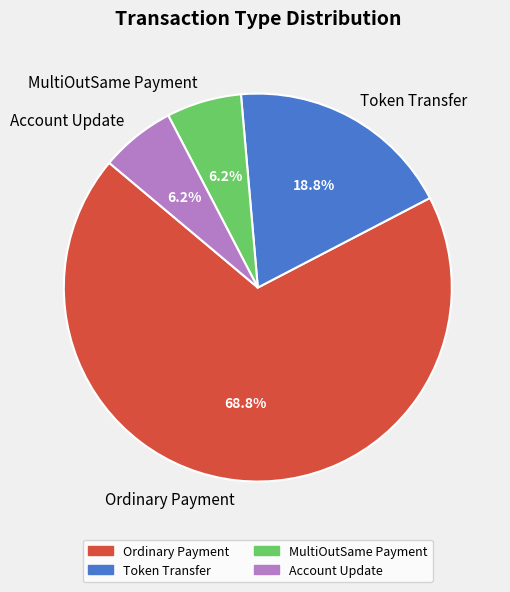

What percentage is the Ordinary Payment slice, to the nearest percent?

69%